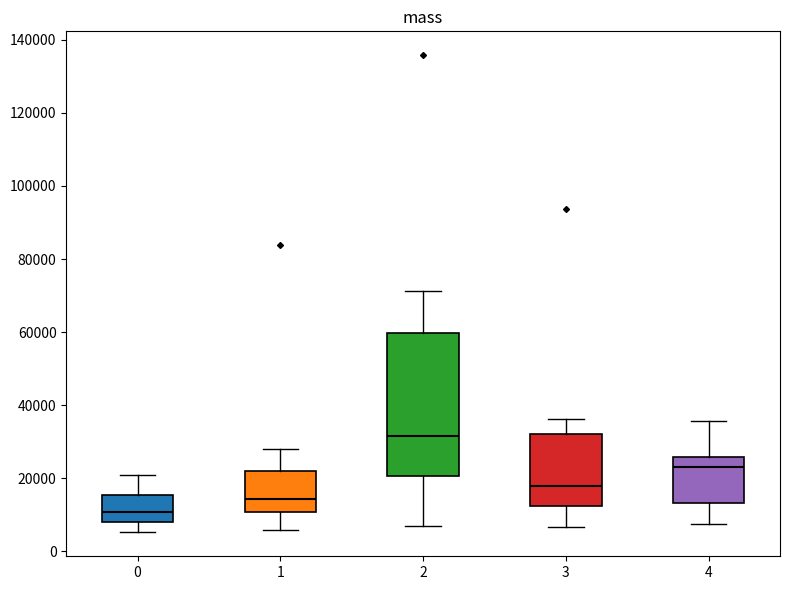

Comparing the boxes themselves (not the whiskers), which one is the tallest?

2